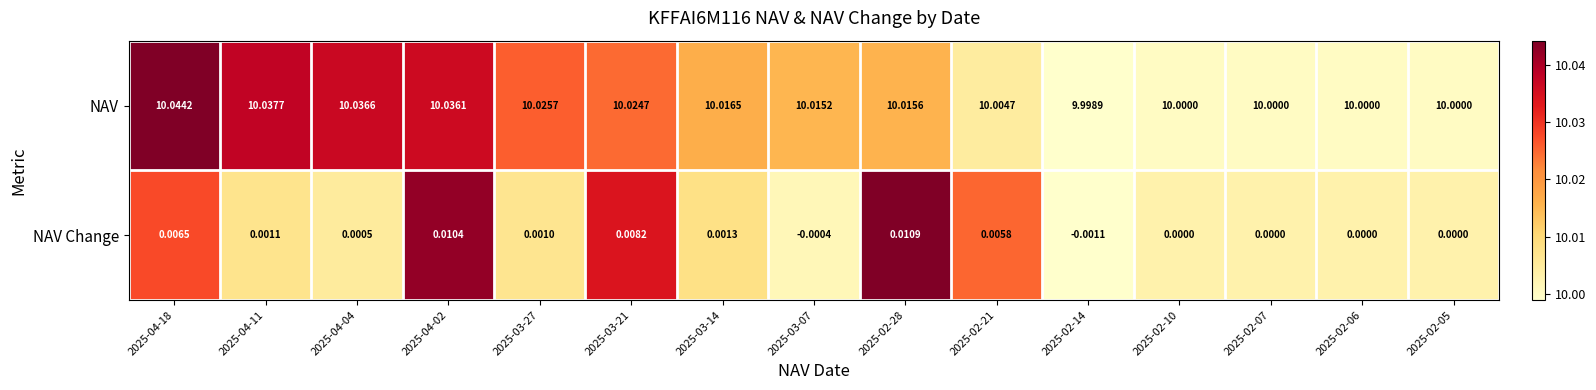

Rank the series by their maximum value, from highest to lowest.

NAV, NAV Change